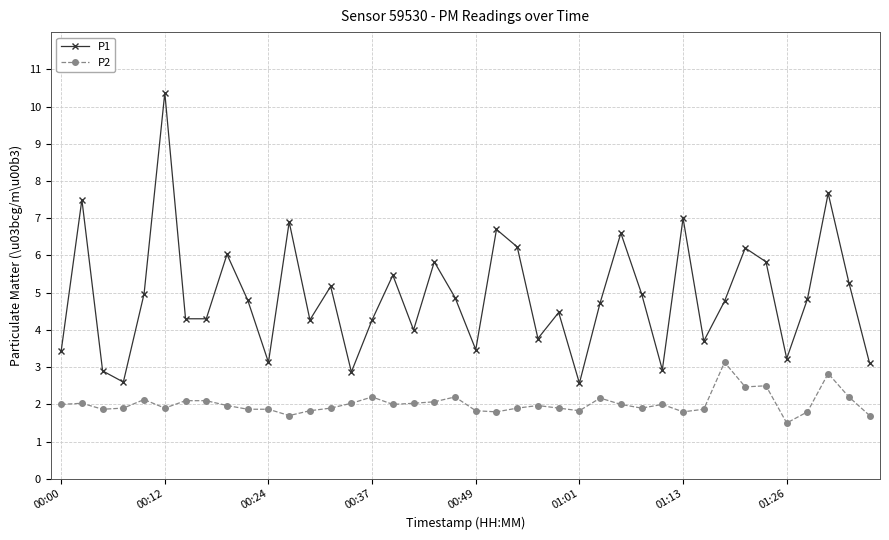

What is the difference between the second highest and second lowest values in the P2 series?

1.1